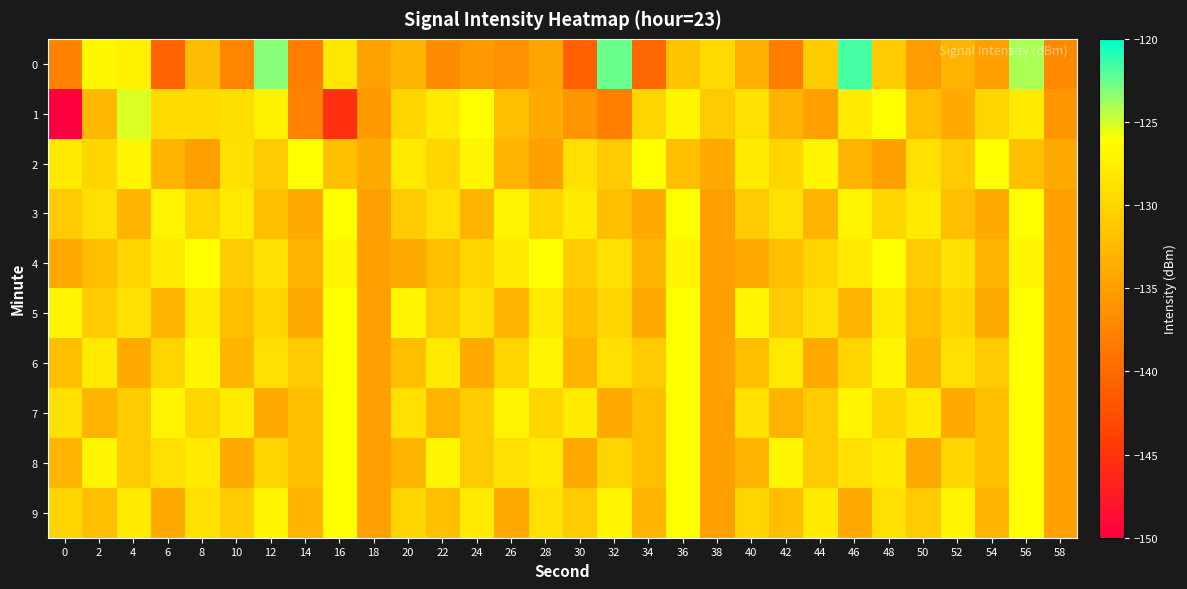

Reading left to right, what are all the values shown in this chart?

0: 0=-137.7	2=-126.8	4=-127.5	6=-140.6	8=-132.2	10=-137.6	12=-123.2	14=-138.1	16=-128.2	18=-134.8	20=-133.0	22=-136.8	24=-135.6	26=-136.3	28=-134.5	30=-140.8	32=-122.6	34=-140.2	36=-131.6	38=-129.5	40=-133.5	42=-138.2	44=-130.9	46=-121.7	48=-131.0	50=-135.3	52=-133.3	54=-135.1	56=-124.0	58=-137.1
1: 0=-150.0	2=-132.7	4=-125.2	6=-129.4	8=-129.3	10=-129.1	12=-127.3	14=-137.7	16=-145.3	18=-135.5	20=-130.0	22=-128.0	24=-126.0	26=-132.0	28=-134.0	30=-136.0	32=-138.0	34=-130.0	36=-127.0	38=-131.0	40=-129.0	42=-133.0	44=-135.0	46=-128.0	48=-126.0	50=-132.0	52=-134.0	54=-130.0	56=-128.0	58=-136.0
2: 0=-128.0	2=-130.0	4=-127.0	6=-133.0	8=-135.0	10=-129.0	12=-131.0	14=-126.0	16=-132.0	18=-134.0	20=-128.0	22=-130.0	24=-127.0	26=-133.0	28=-135.0	30=-129.0	32=-131.0	34=-126.0	36=-132.0	38=-134.0	40=-128.0	42=-130.0	44=-127.0	46=-133.0	48=-135.0	50=-129.0	52=-131.0	54=-126.0	56=-132.0	58=-134.0
3: 0=-131.0	2=-129.0	4=-133.0	6=-127.0	8=-130.0	10=-128.0	12=-132.0	14=-134.0	16=-126.0	18=-135.0	20=-131.0	22=-129.0	24=-133.0	26=-127.0	28=-130.0	30=-128.0	32=-132.0	34=-134.0	36=-126.0	38=-135.0	40=-131.0	42=-129.0	44=-133.0	46=-127.0	48=-130.0	50=-128.0	52=-132.0	54=-134.0	56=-126.0	58=-135.0
4: 0=-134.0	2=-132.0	4=-130.0	6=-128.0	8=-126.0	10=-131.0	12=-129.0	14=-133.0	16=-127.0	18=-135.0	20=-134.0	22=-132.0	24=-130.0	26=-128.0	28=-126.0	30=-131.0	32=-129.0	34=-133.0	36=-127.0	38=-135.0	40=-134.0	42=-132.0	44=-130.0	46=-128.0	48=-126.0	50=-131.0	52=-129.0	54=-133.0	56=-127.0	58=-135.0
5: 0=-127.0	2=-131.0	4=-129.0	6=-133.0	8=-128.0	10=-132.0	12=-130.0	14=-134.0	16=-126.0	18=-135.0	20=-127.0	22=-131.0	24=-129.0	26=-133.0	28=-128.0	30=-132.0	32=-130.0	34=-134.0	36=-126.0	38=-135.0	40=-127.0	42=-131.0	44=-129.0	46=-133.0	48=-128.0	50=-132.0	52=-130.0	54=-134.0	56=-126.0	58=-135.0
6: 0=-132.0	2=-128.0	4=-134.0	6=-130.0	8=-127.0	10=-133.0	12=-129.0	14=-131.0	16=-126.0	18=-135.0	20=-132.0	22=-128.0	24=-134.0	26=-130.0	28=-127.0	30=-133.0	32=-129.0	34=-131.0	36=-126.0	38=-135.0	40=-132.0	42=-128.0	44=-134.0	46=-130.0	48=-127.0	50=-133.0	52=-129.0	54=-131.0	56=-126.0	58=-135.0
7: 0=-129.0	2=-133.0	4=-131.0	6=-127.0	8=-130.0	10=-128.0	12=-134.0	14=-132.0	16=-126.0	18=-135.0	20=-129.0	22=-133.0	24=-131.0	26=-127.0	28=-130.0	30=-128.0	32=-134.0	34=-132.0	36=-126.0	38=-135.0	40=-129.0	42=-133.0	44=-131.0	46=-127.0	48=-130.0	50=-128.0	52=-134.0	54=-132.0	56=-126.0	58=-135.0
8: 0=-133.0	2=-127.0	4=-131.0	6=-129.0	8=-128.0	10=-134.0	12=-130.0	14=-132.0	16=-126.0	18=-135.0	20=-133.0	22=-127.0	24=-131.0	26=-129.0	28=-128.0	30=-134.0	32=-130.0	34=-132.0	36=-126.0	38=-135.0	40=-133.0	42=-127.0	44=-131.0	46=-129.0	48=-128.0	50=-134.0	52=-130.0	54=-132.0	56=-126.0	58=-135.0
9: 0=-130.0	2=-132.0	4=-128.0	6=-134.0	8=-129.0	10=-131.0	12=-127.0	14=-133.0	16=-126.0	18=-135.0	20=-130.0	22=-132.0	24=-128.0	26=-134.0	28=-129.0	30=-131.0	32=-127.0	34=-133.0	36=-126.0	38=-135.0	40=-130.0	42=-132.0	44=-128.0	46=-134.0	48=-129.0	50=-131.0	52=-127.0	54=-133.0	56=-126.0	58=-135.0